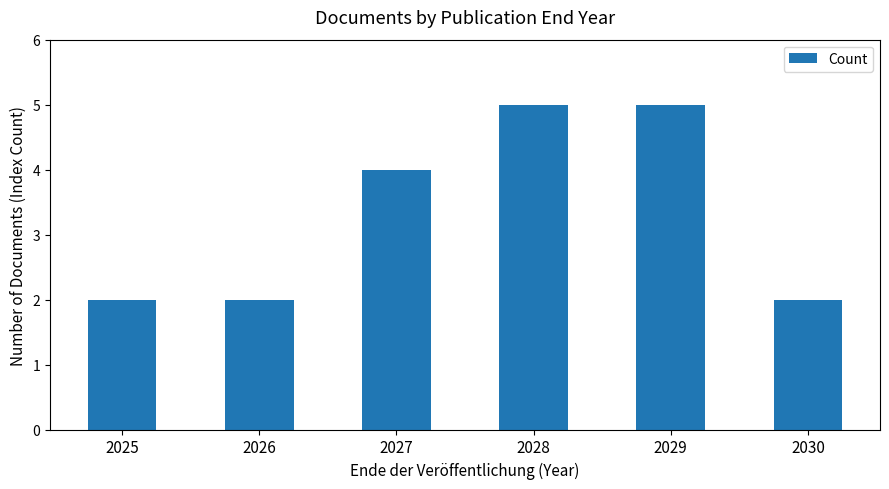

What is the difference between the maximum and second lowest values?

3